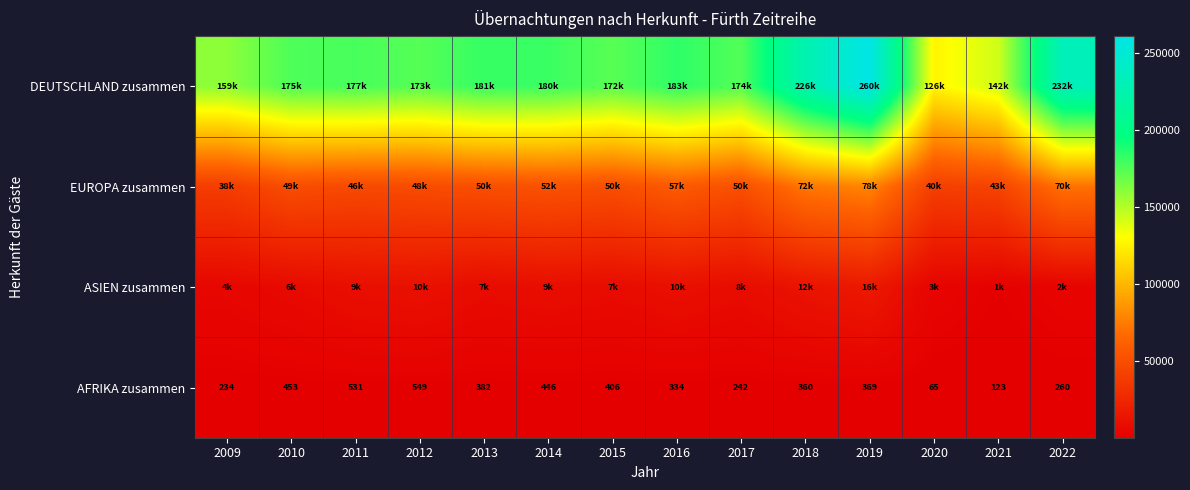

What is the sum of the AFRIKA zusammen values at 2017 and 2013?

624